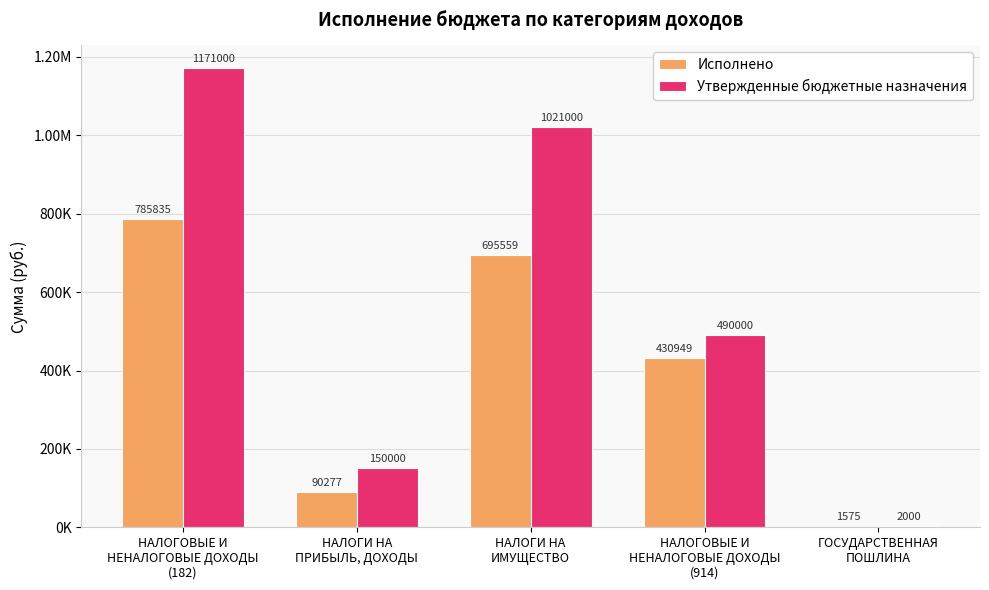

At which label does Исполнено reach its minimum?

ГОСУДАРСТВЕННАЯ
ПОШЛИНА